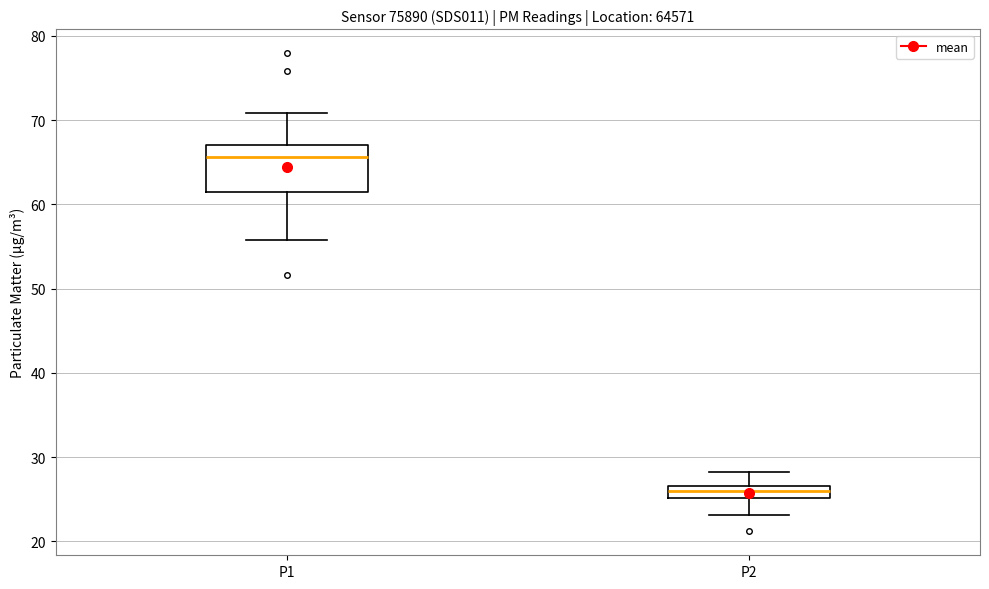

Where is the lower edge of the box for P2 on the y-axis? The values are not printed on the chart, so give them approximately, as read against the axis.

25